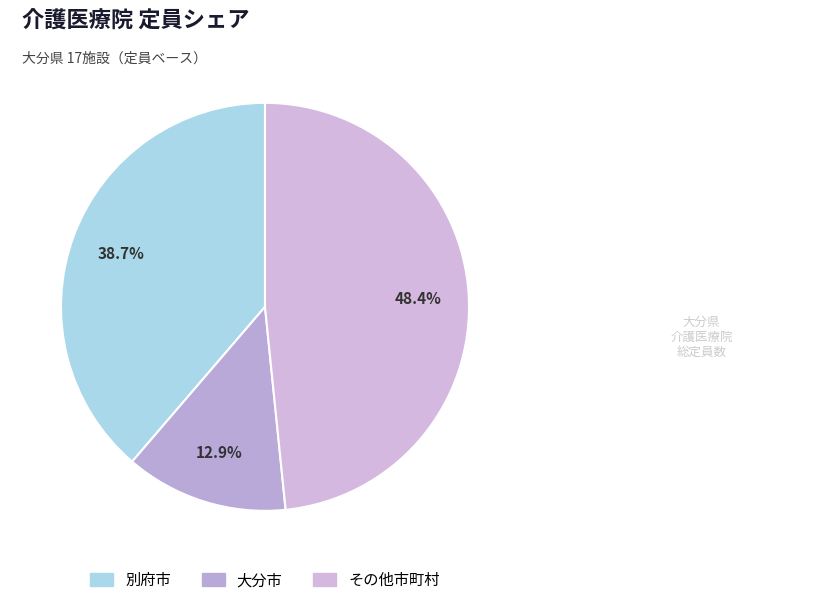

Does any single category account for the majority?

No